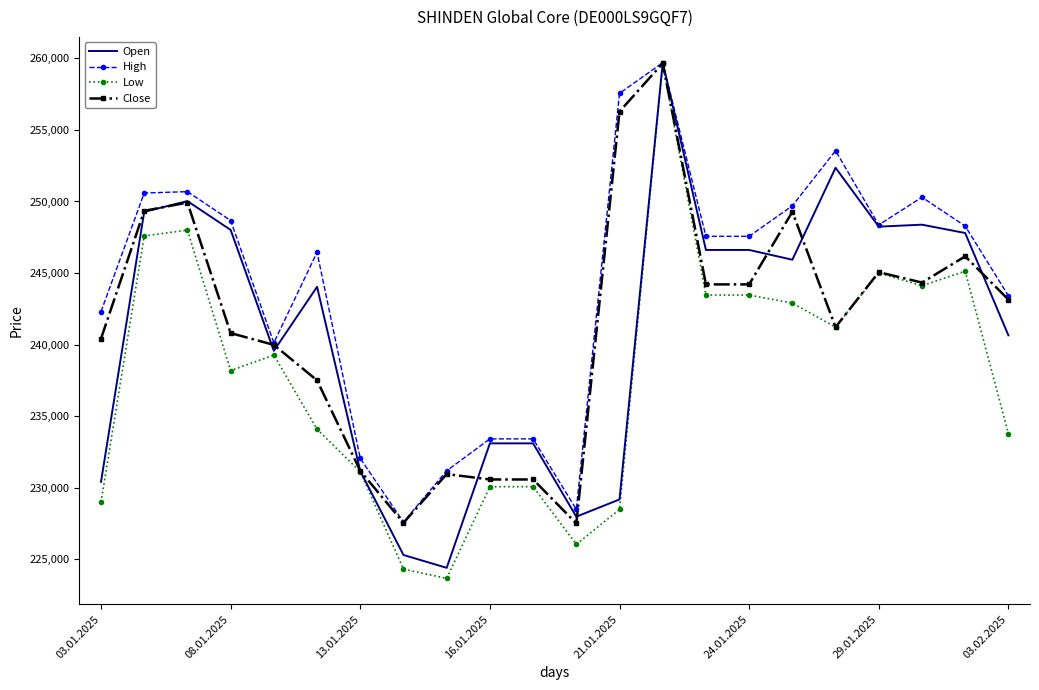

Which series has the largest total across all categories?

High